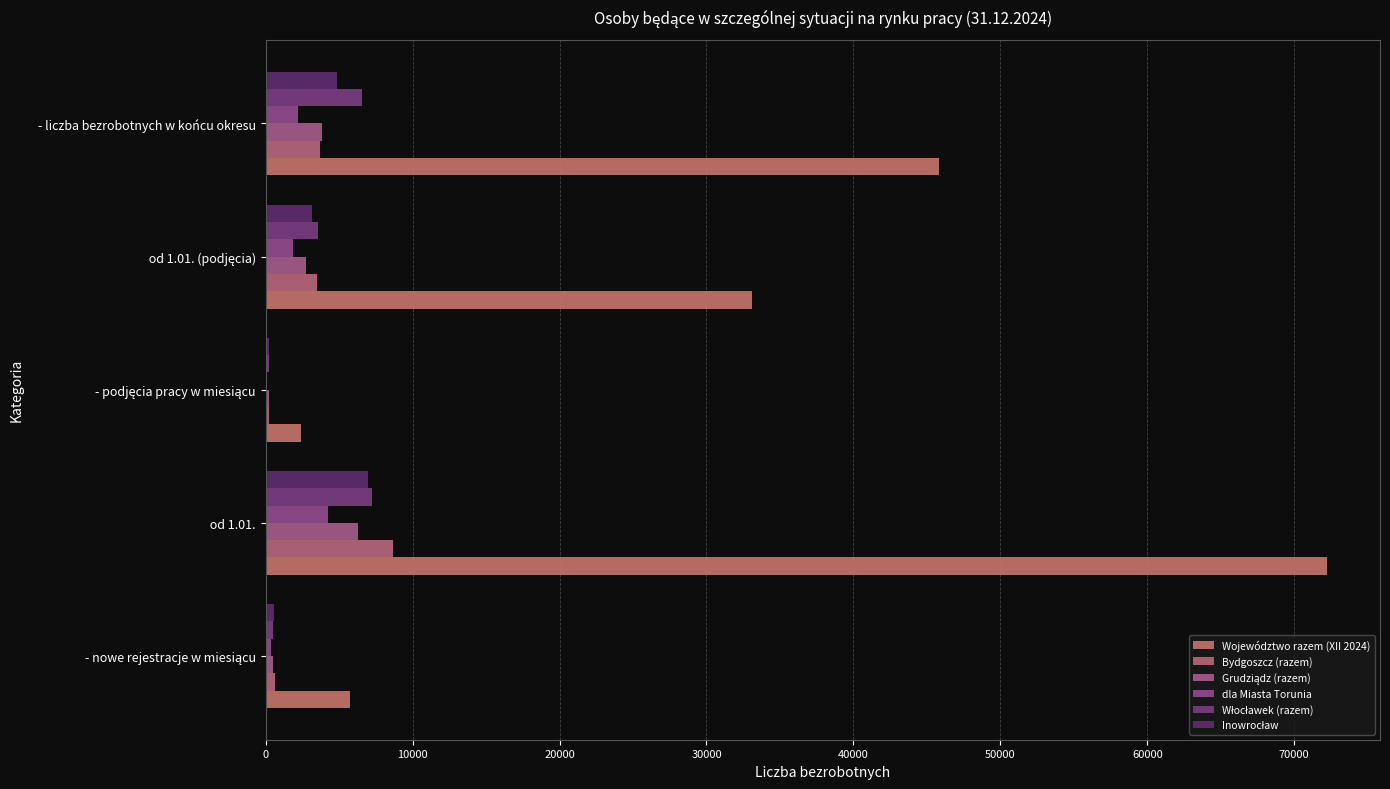

Which series has the widest spread of values?

Województwo razem (XII 2024)